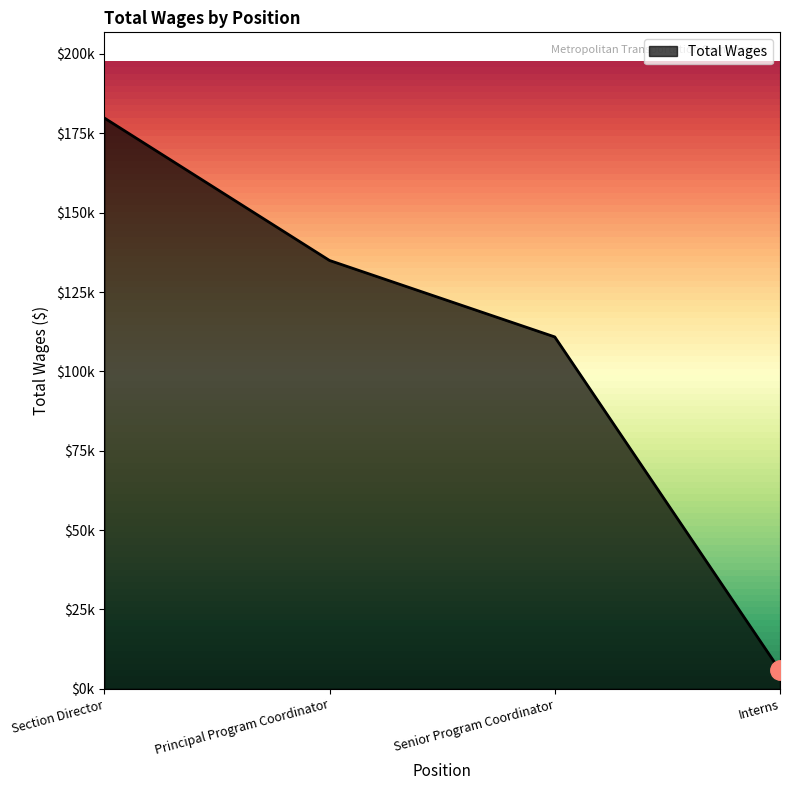

Does the chart have visible grid lines?

No